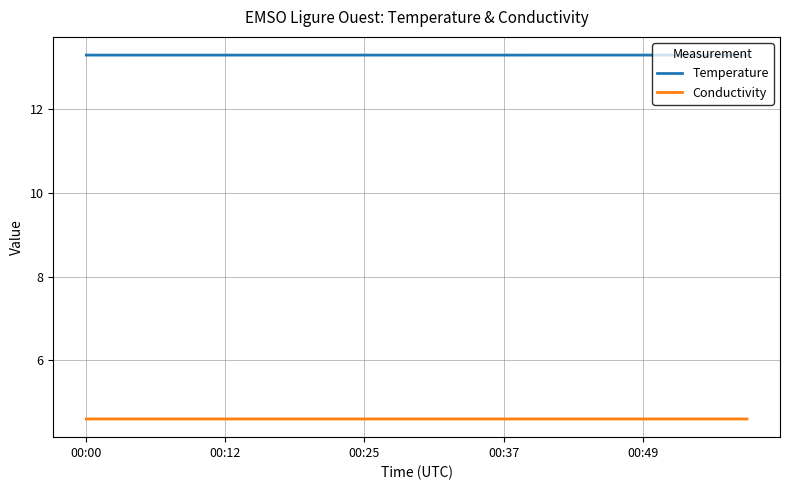

True or false: Temperature has more than 0 interior local peaks.

True